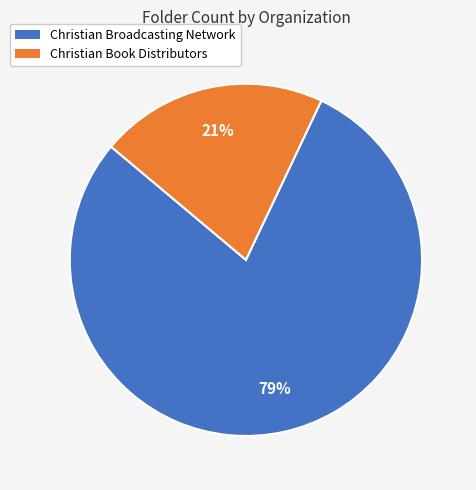

What is the ratio of the value at Christian Book Distributors to the value at Christian Broadcasting Network?

0.3